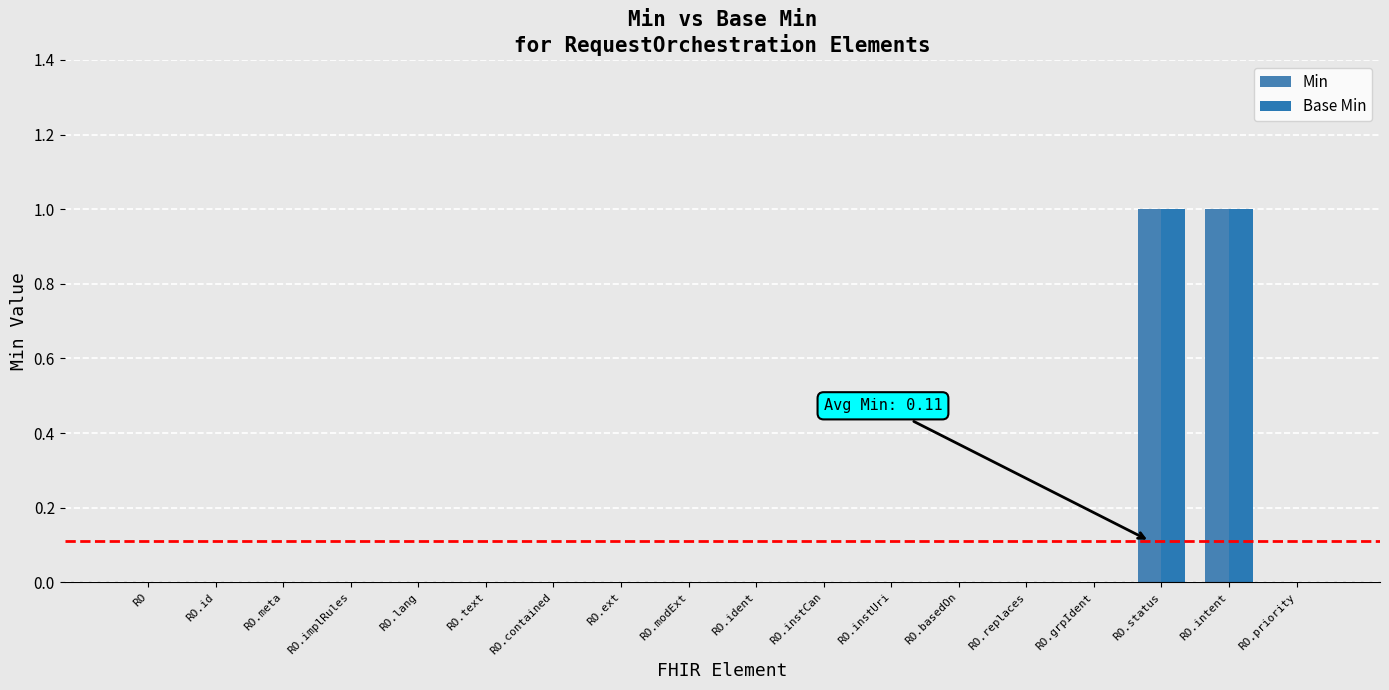

At RO.replaces, list the series in order from largest to smallest.

Min, Base Min